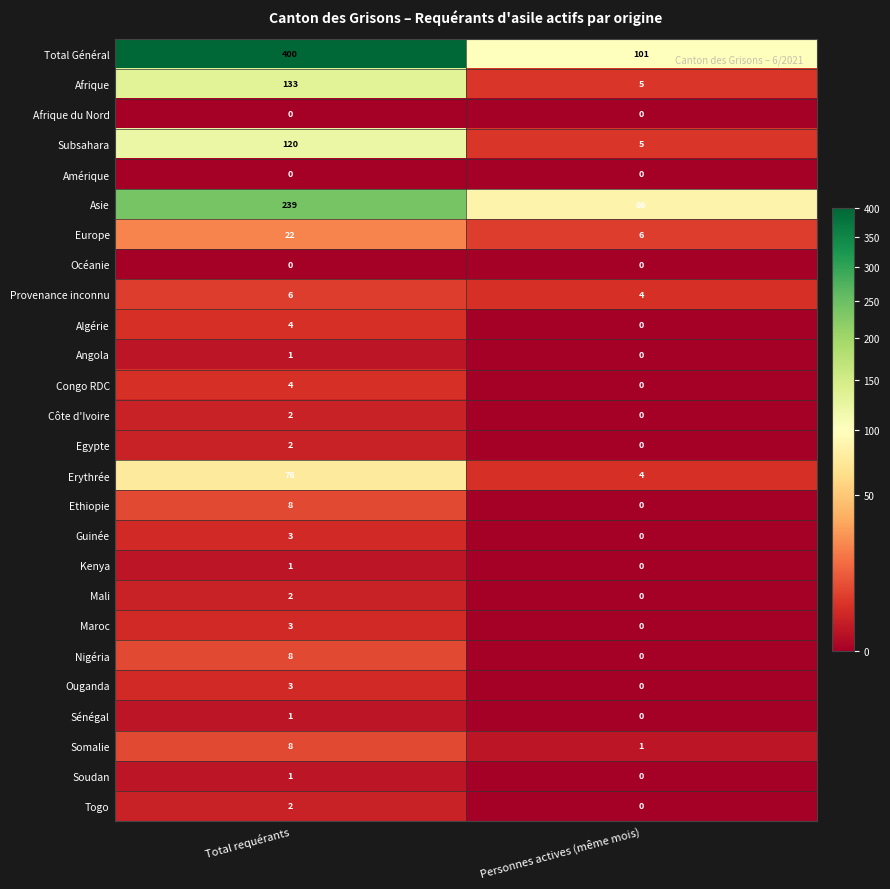

True or false: Côte d'Ivoire has a value of 2 at Total requérants.

True